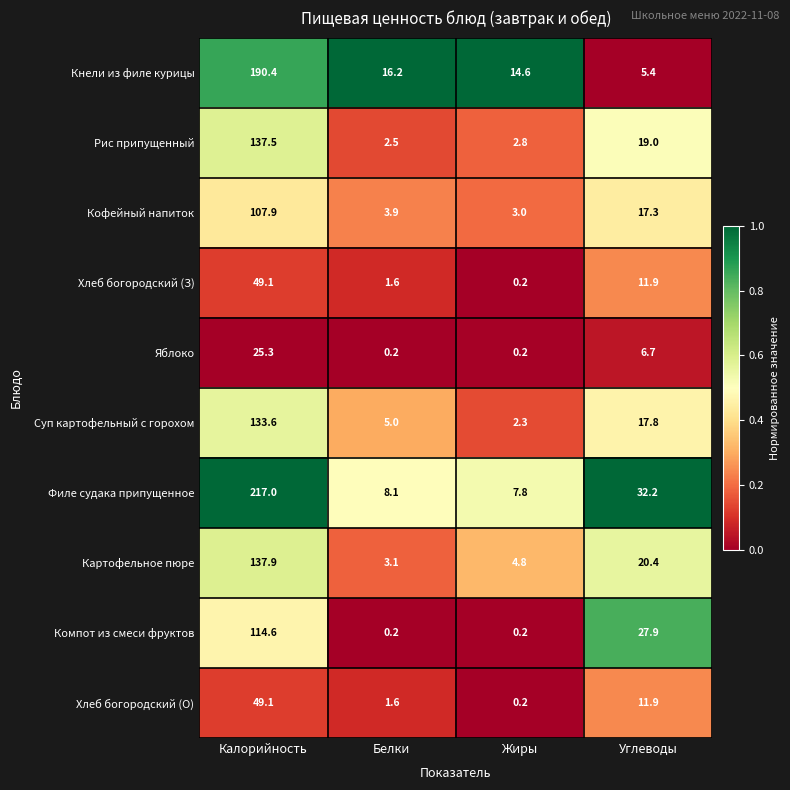

What value does the Картофельное пюре series have at Калорийность?

137.9